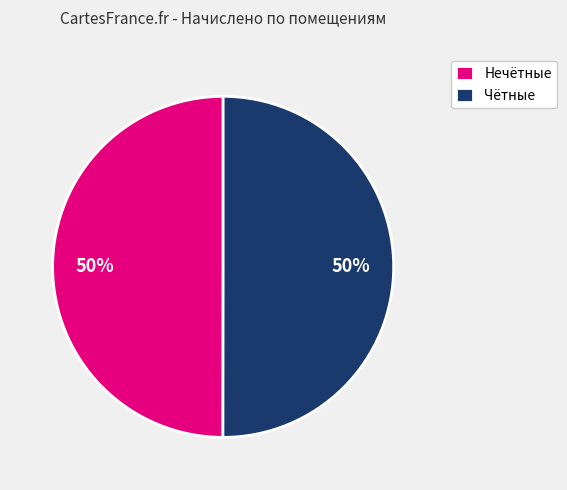

To the nearest percent, what portion does Нечётные represent?

50%